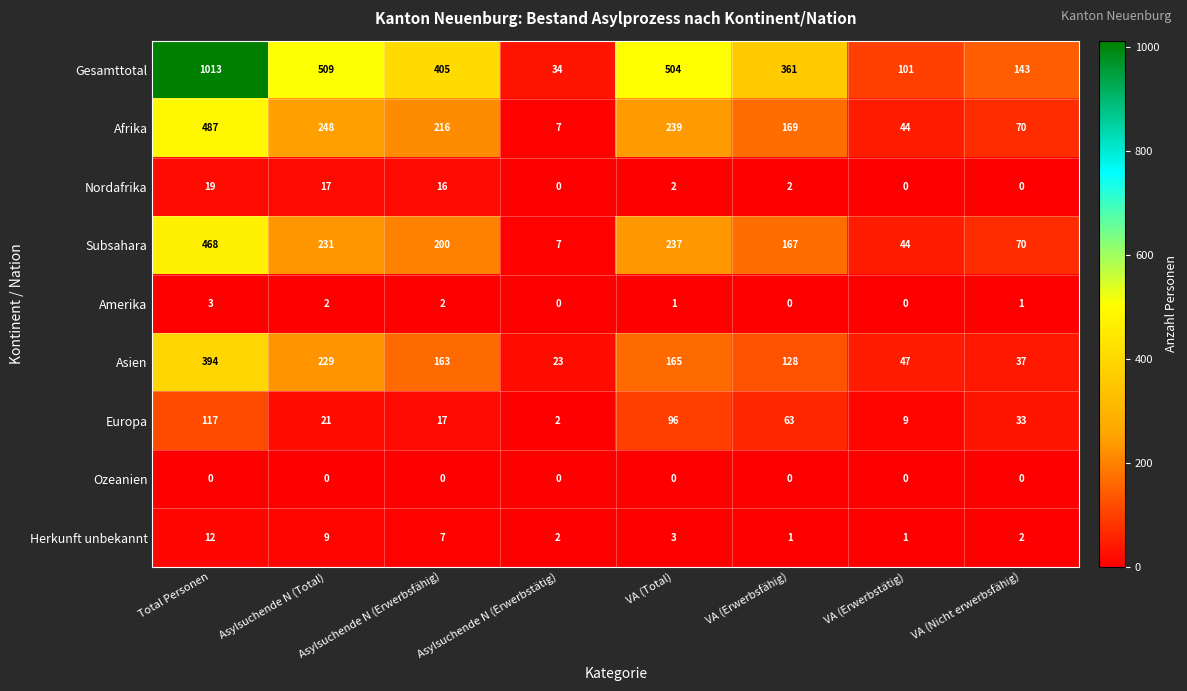

The Amerika series shows 0 at Asylsuchende N (Erwerbstätig). True or false?

True